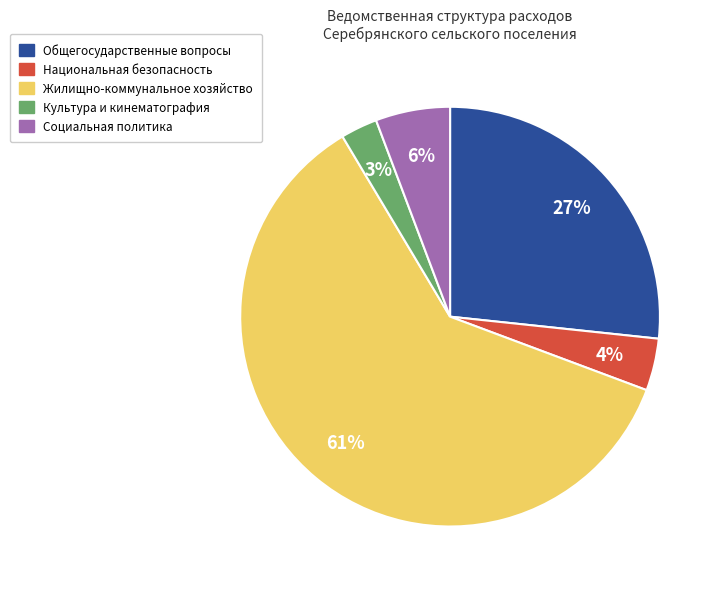

Is there a majority slice in this chart?

Yes